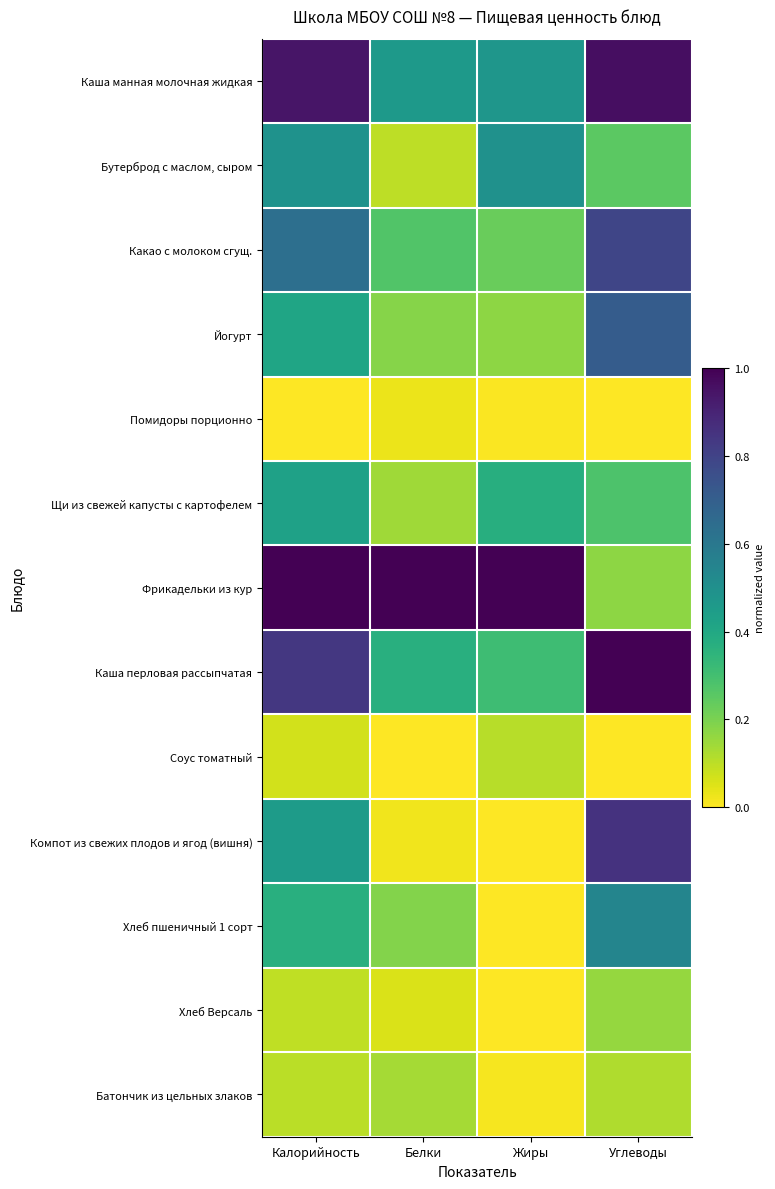

Reading right to left, what are all the values shown in this chart?

Каша манная молочная жидкая: Углеводы=1.0	Жиры=0.5	Белки=0.5	Калорийность=0.9
Бутерброд с маслом, сыром: Углеводы=0.3	Жиры=0.5	Белки=0.1	Калорийность=0.5
Какао с молоком сгущ.: Углеводы=0.8	Жиры=0.2	Белки=0.3	Калорийность=0.6
Йогурт: Углеводы=0.7	Жиры=0.2	Белки=0.2	Калорийность=0.4
Помидоры порционно: Углеводы=0.0	Жиры=0.0	Белки=0.0	Калорийность=0.0
Щи из свежей капусты с картофелем: Углеводы=0.3	Жиры=0.4	Белки=0.1	Калорийность=0.4
Фрикадельки из кур: Углеводы=0.2	Жиры=1.0	Белки=1.0	Калорийность=1.0
Каша перловая рассыпчатая: Углеводы=1.0	Жиры=0.3	Белки=0.4	Калорийность=0.8
Соус томатный: Углеводы=0.0	Жиры=0.1	Белки=0.0	Калорийность=0.1
Компот из свежих плодов и ягод (вишня): Углеводы=0.9	Жиры=0.0	Белки=0.0	Калорийность=0.5
Хлеб пшеничный 1 сорт: Углеводы=0.5	Жиры=0.0	Белки=0.2	Калорийность=0.4
Хлеб Версаль: Углеводы=0.2	Жиры=0.0	Белки=0.1	Калорийность=0.1
Батончик из цельных злаков: Углеводы=0.1	Жиры=0.0	Белки=0.1	Калорийность=0.1